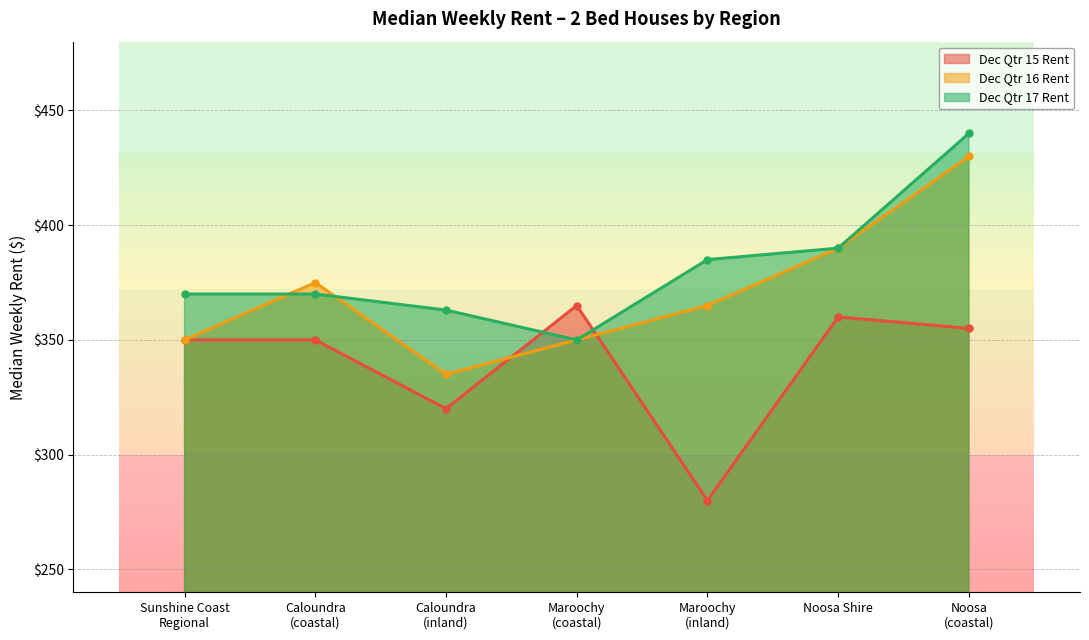

The value of Dec Qtr 17 Rent at Caloundra
(coastal) is 370. True or false?

True